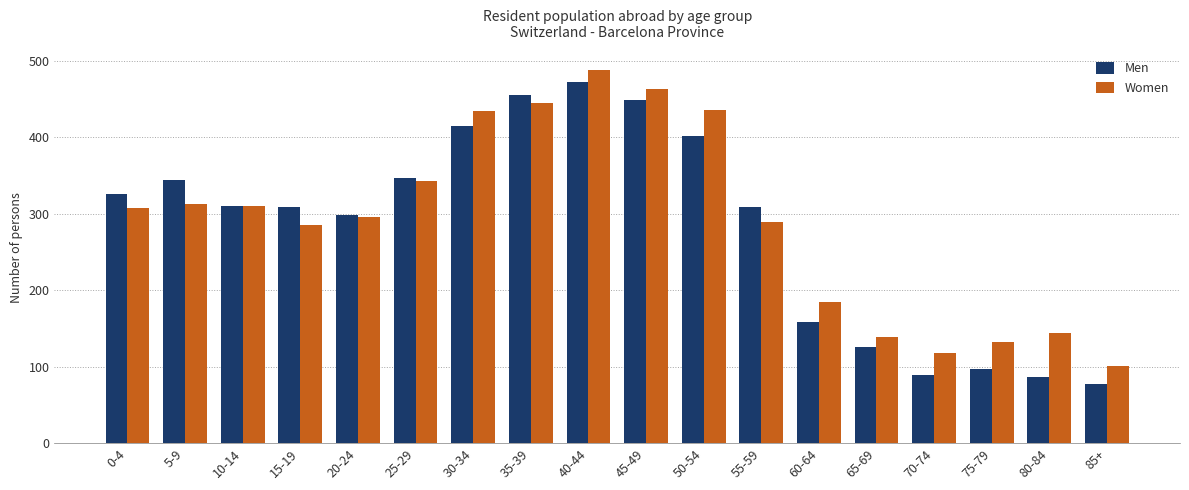

What is the average value of the Women series?

290